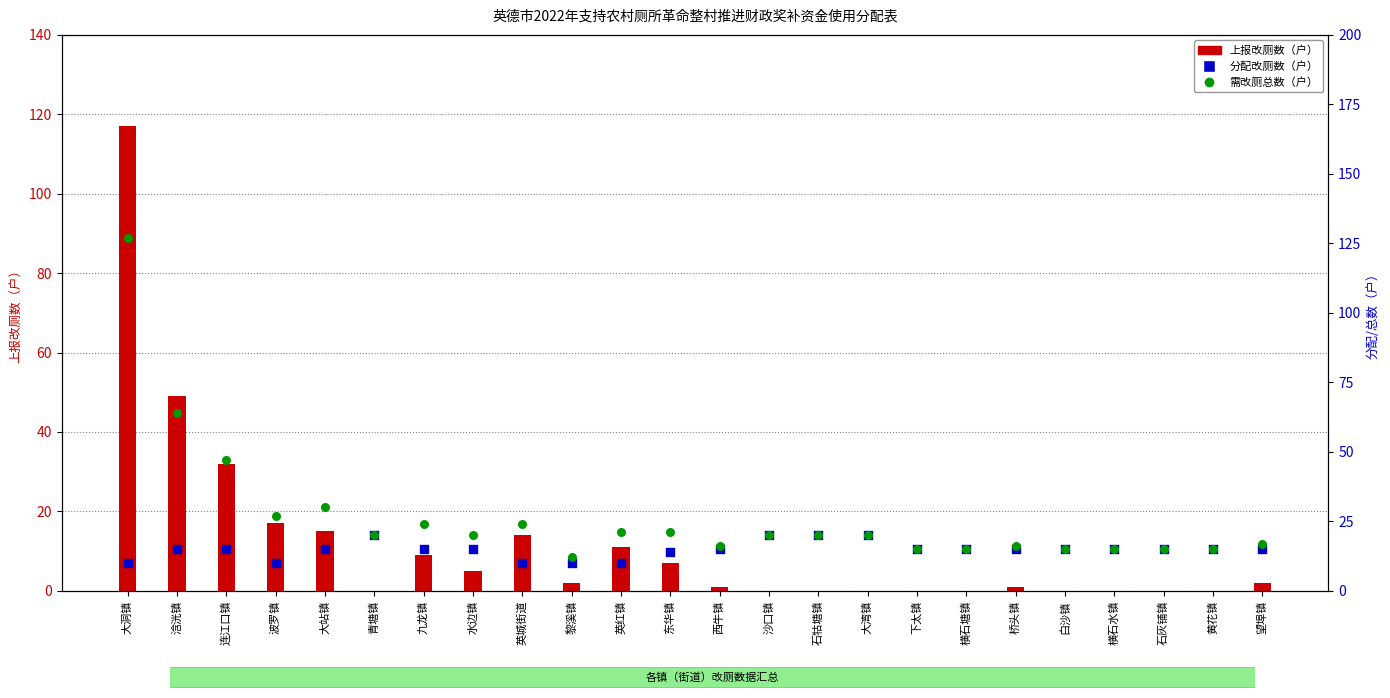

Is the value of 分配改厕数（户） at 水边镇 greater than the value of 需改厕总数（户） at 黄花镇?

No